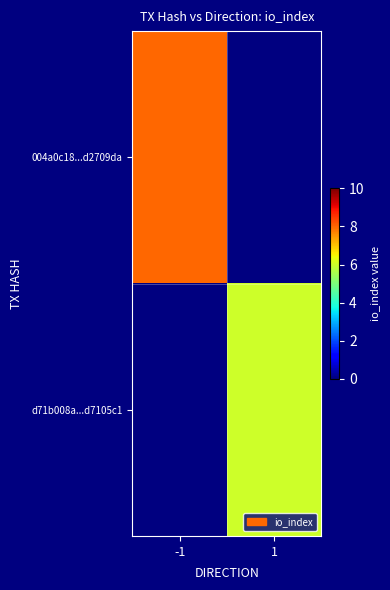

True or false: 004a0c18...d2709da has a value of 10.8 at -1.

False